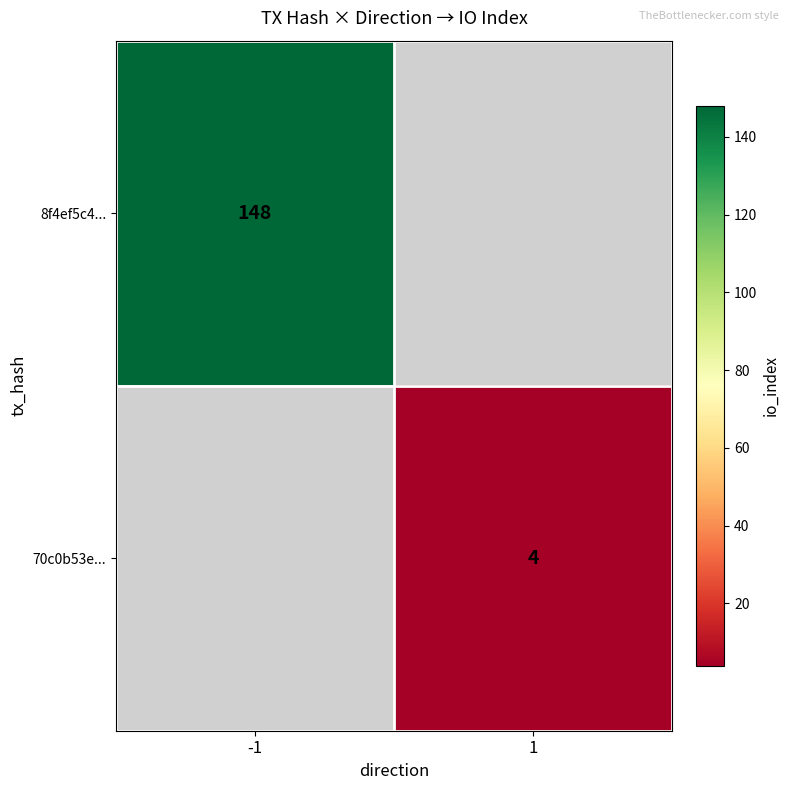

At how many categories does at least one series exceed 16?

1